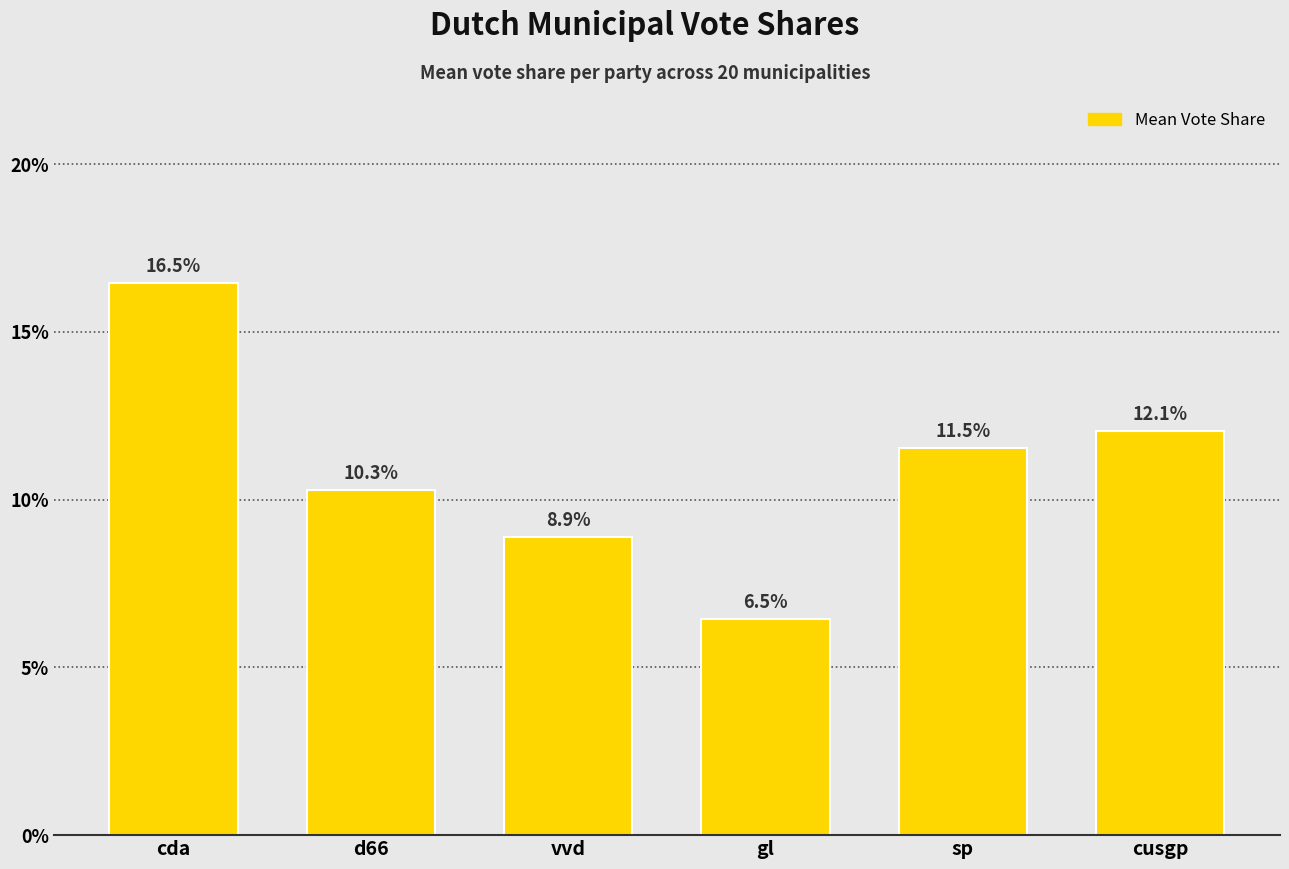

What is the sum of the values at d66 and sp?

0.2